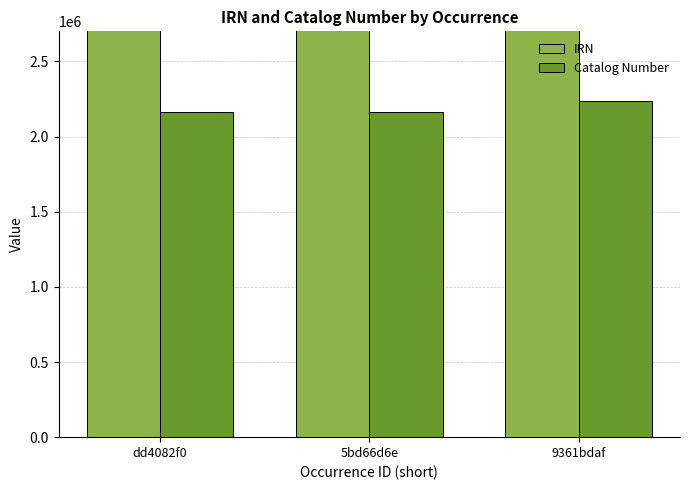

Which series has the largest total across all categories?

IRN